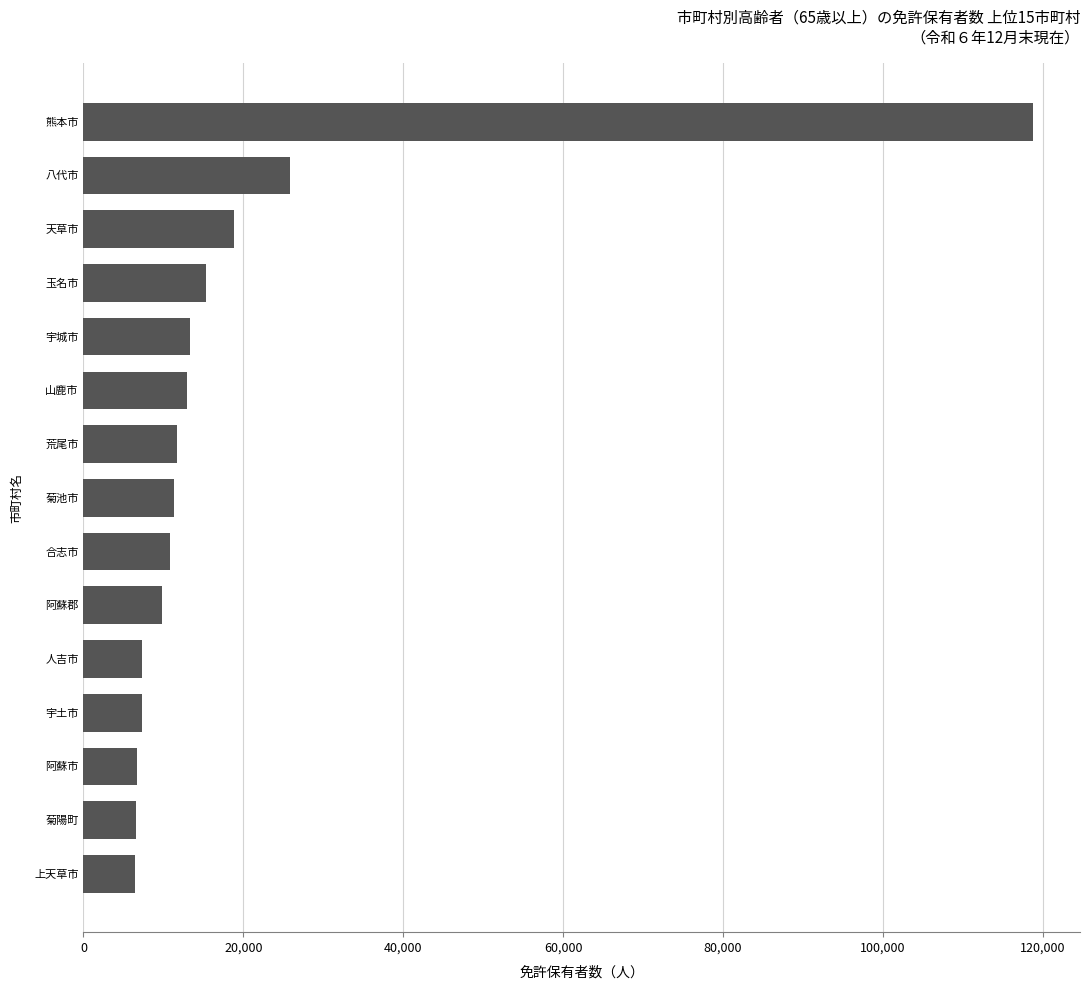

What is the change in value from 宇土市 to 八代市?

+18553